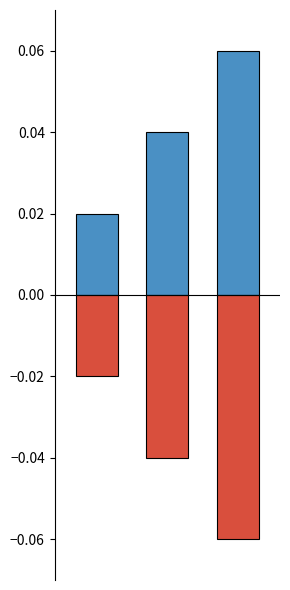

Count the Ідентифікатор (positive) values in the range 0 to 1.

3